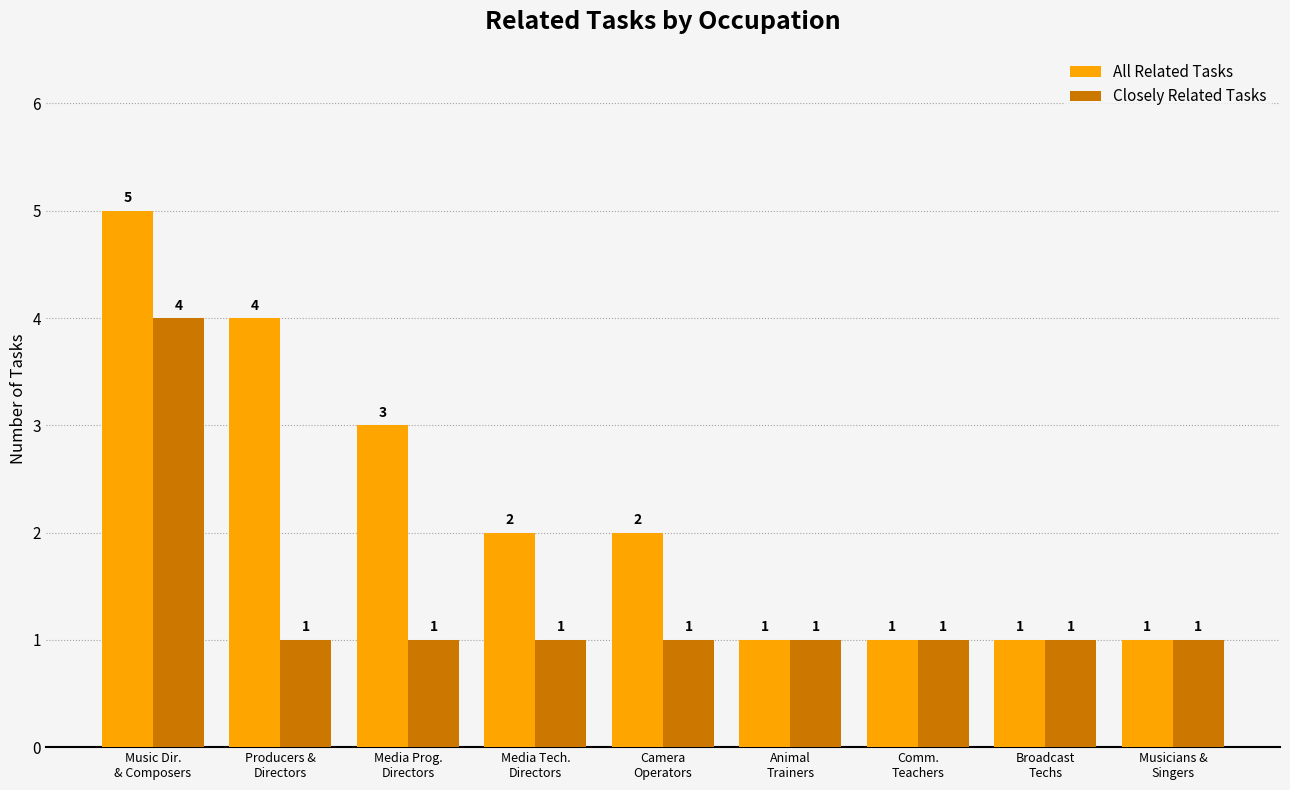

What are all the series names shown in the legend?

All Related Tasks, Closely Related Tasks